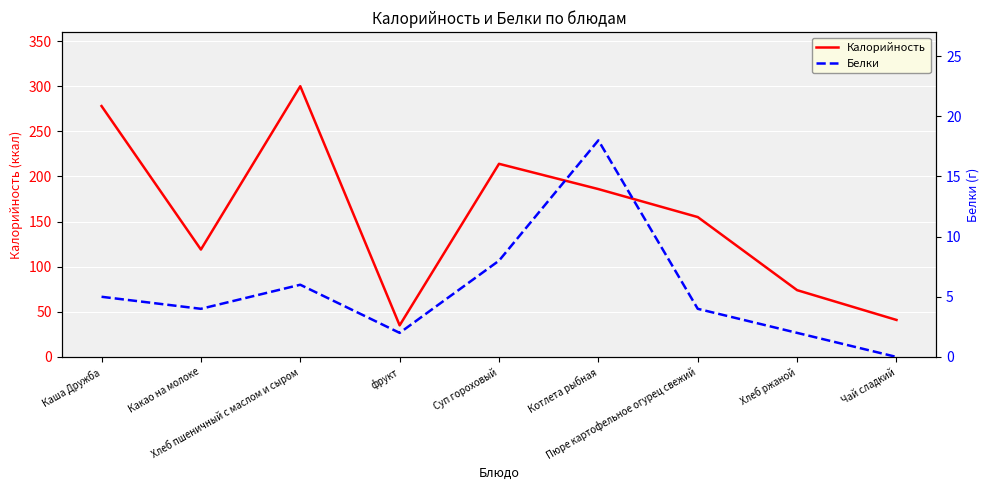

What is the difference between the maximum and minimum values in the Калорийность series?

265